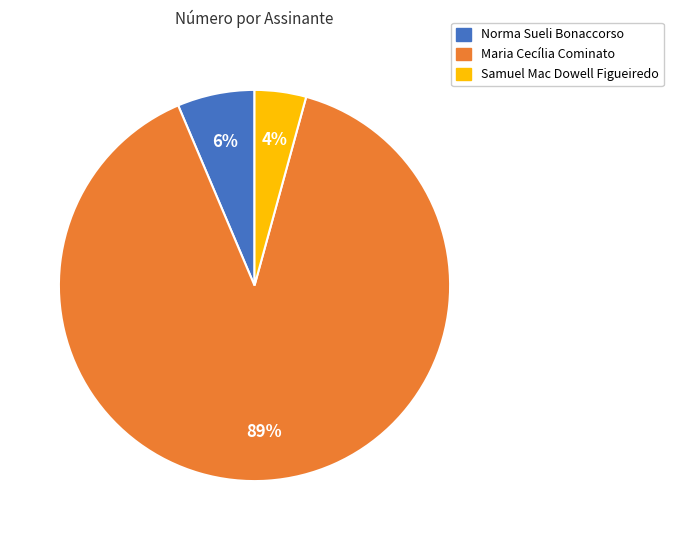

Is the sum of Samuel Mac Dowell Figueiredo and Maria Cecília Cominato greater than half?

Yes